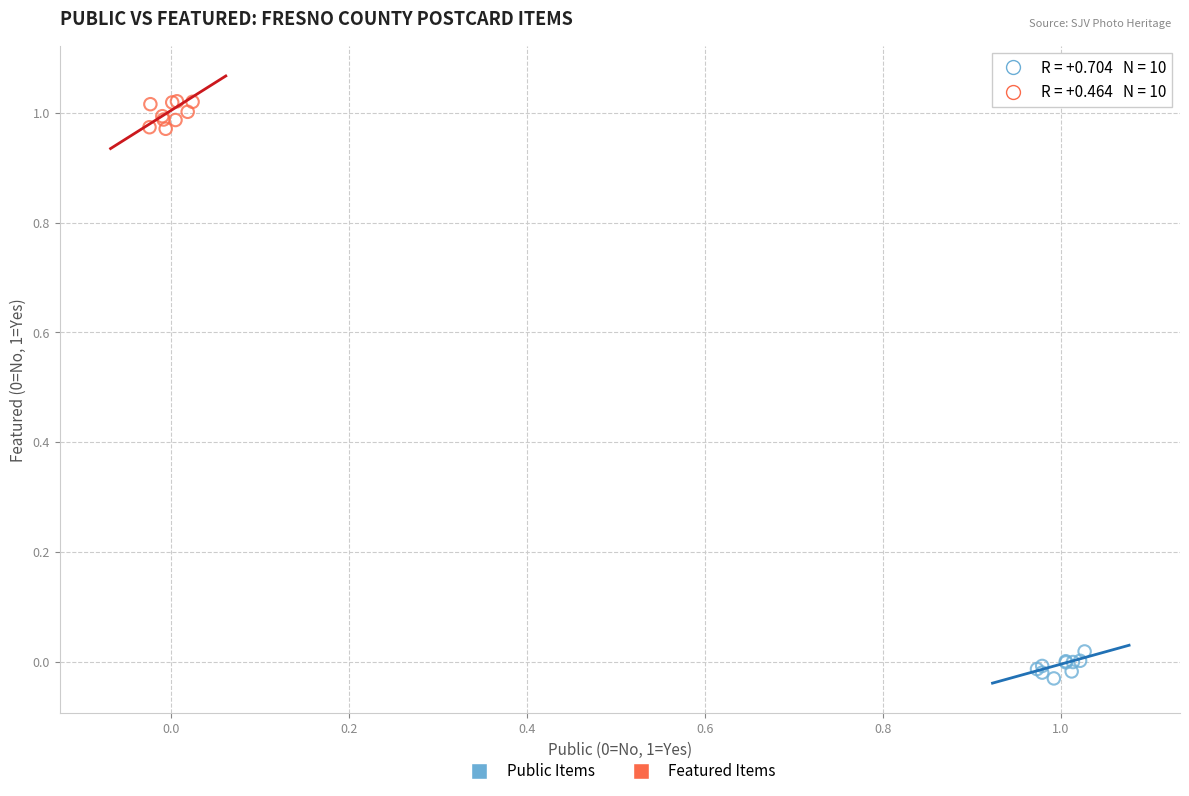

Which series contains the lowest Y value?

Public Items